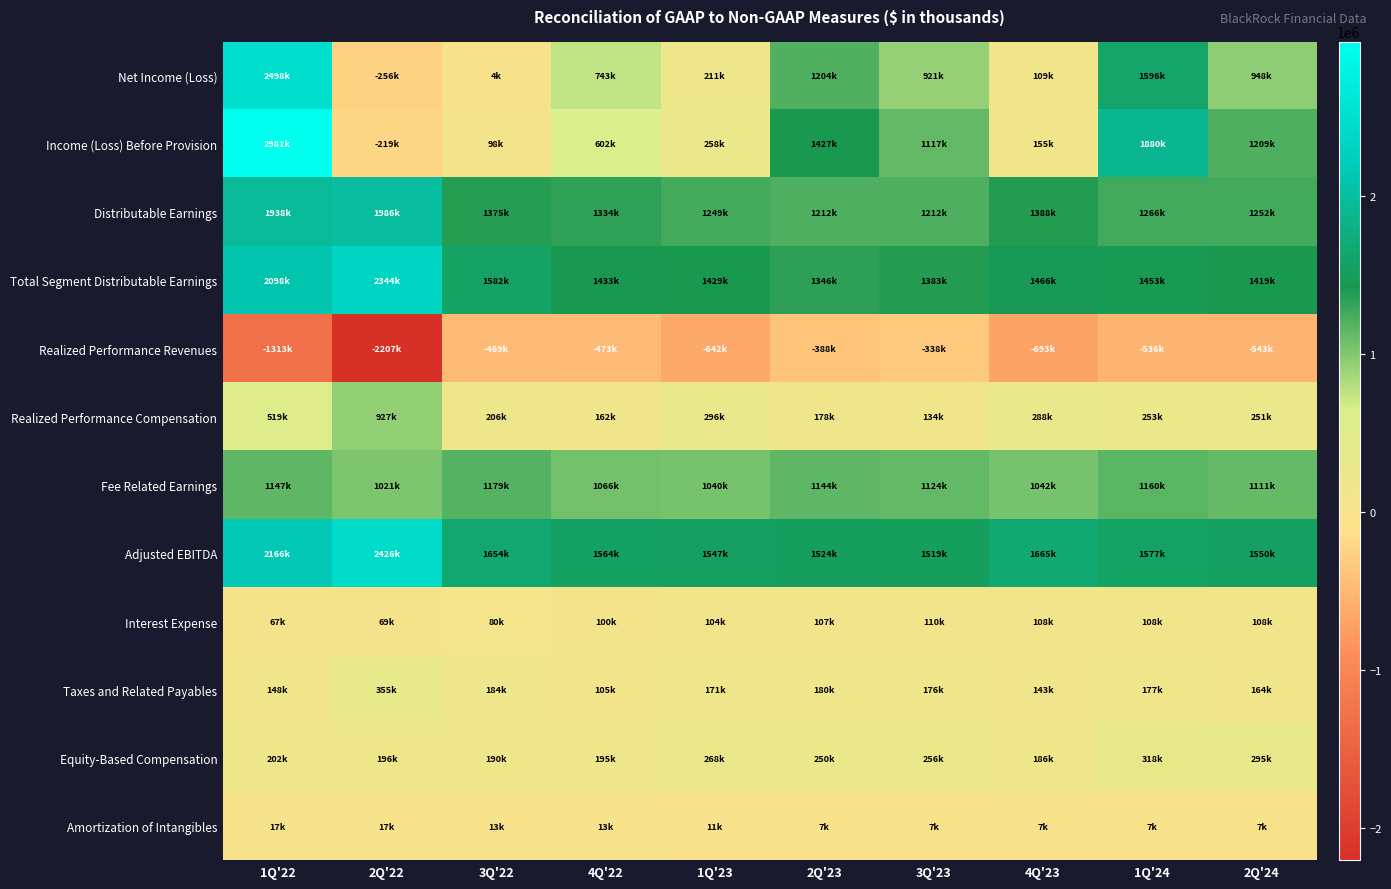

Reading left to right, list all the values displayed in this chart.

Net Income (Loss): 1Q'22=2497614	2Q'22=-255746	3Q'22=3700	4Q'22=743341	1Q'23=210681	2Q'23=1203707	3Q'23=920742	4Q'23=109123	1Q'24=1595983	2Q'24=948363
Income (Loss) Before Provision: 1Q'22=2980895	2Q'22=-219232	3Q'22=97931	4Q'22=602195	1Q'23=258356	2Q'23=1426976	3Q'23=1117302	4Q'23=155080	1Q'24=1879654	2Q'24=1208609
Distributable Earnings: 1Q'22=1937880	2Q'22=1985825	3Q'22=1374869	4Q'22=1334206	1Q'23=1249092	2Q'23=1212072	3Q'23=1211611	4Q'23=1388180	1Q'24=1266378	2Q'24=1252221
Total Segment Distributable Earnings: 1Q'22=2097649	2Q'22=2343896	3Q'22=1581849	4Q'22=1432748	1Q'23=1429205	2Q'23=1346342	3Q'23=1383468	4Q'23=1466330	1Q'24=1453324	2Q'24=1419374
Realized Performance Revenues: 1Q'22=-1312810	2Q'22=-2206774	3Q'22=-469009	4Q'22=-472745	1Q'23=-641526	2Q'23=-388423	3Q'23=-337940	4Q'23=-693213	1Q'24=-536393	2Q'24=-542889
Realized Performance Compensation: 1Q'22=519120	2Q'22=926974	3Q'22=206224	4Q'22=161779	1Q'23=296024	2Q'23=178370	3Q'23=133995	4Q'23=287628	1Q'24=253024	2Q'24=251057
Fee Related Earnings: 1Q'22=1146864	2Q'22=1020587	3Q'22=1179299	4Q'22=1065895	1Q'23=1040012	2Q'23=1143750	3Q'23=1124023	4Q'23=1041543	1Q'24=1160017	2Q'24=1110970
Adjusted EBITDA: 1Q'22=2166450	2Q'22=2425683	3Q'22=1654269	4Q'22=1564034	1Q'23=1547481	2Q'23=1523682	3Q'23=1518970	4Q'23=1664977	1Q'24=1577216	2Q'24=1549709
Interest Expense: 1Q'22=66602	2Q'22=69425	3Q'22=80312	4Q'22=100230	1Q'23=104209	2Q'23=107130	3Q'23=110014	4Q'23=108168	1Q'24=107640	2Q'24=108424
Taxes and Related Payables: 1Q'22=147652	2Q'22=354789	3Q'22=184130	4Q'22=105297	1Q'23=171005	2Q'23=180380	3Q'23=175747	4Q'23=143378	1Q'24=177145	2Q'24=163728
Equity-Based Compensation: 1Q'22=201545	2Q'22=195644	3Q'22=190197	4Q'22=194704	1Q'23=268134	2Q'23=249755	3Q'23=255616	4Q'23=185969	1Q'24=317779	2Q'24=295396
Amortization of Intangibles: 1Q'22=17044	2Q'22=17044	3Q'22=13238	4Q'22=13155	1Q'23=11341	2Q'23=7412	3Q'23=7357	4Q'23=7347	1Q'24=7333	2Q'24=7333